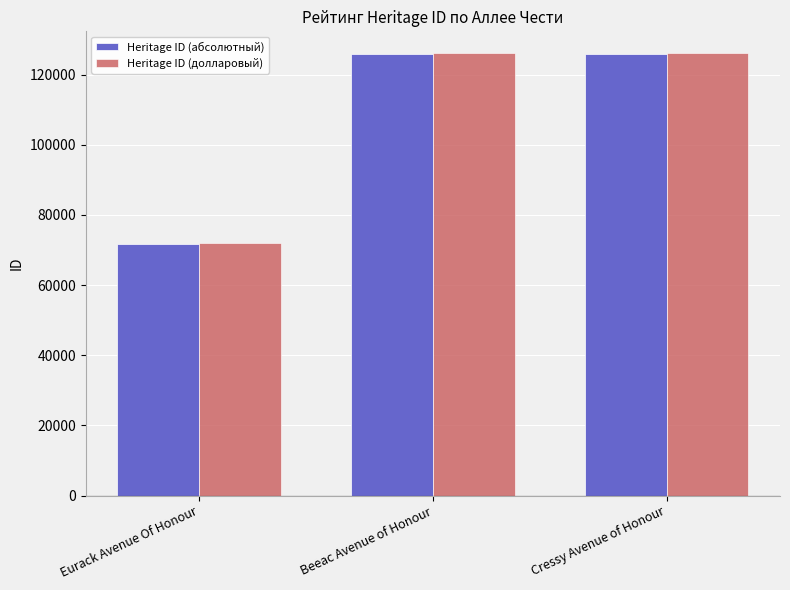

What is the sum of all Heritage ID (абсолютный) values?

323346.0